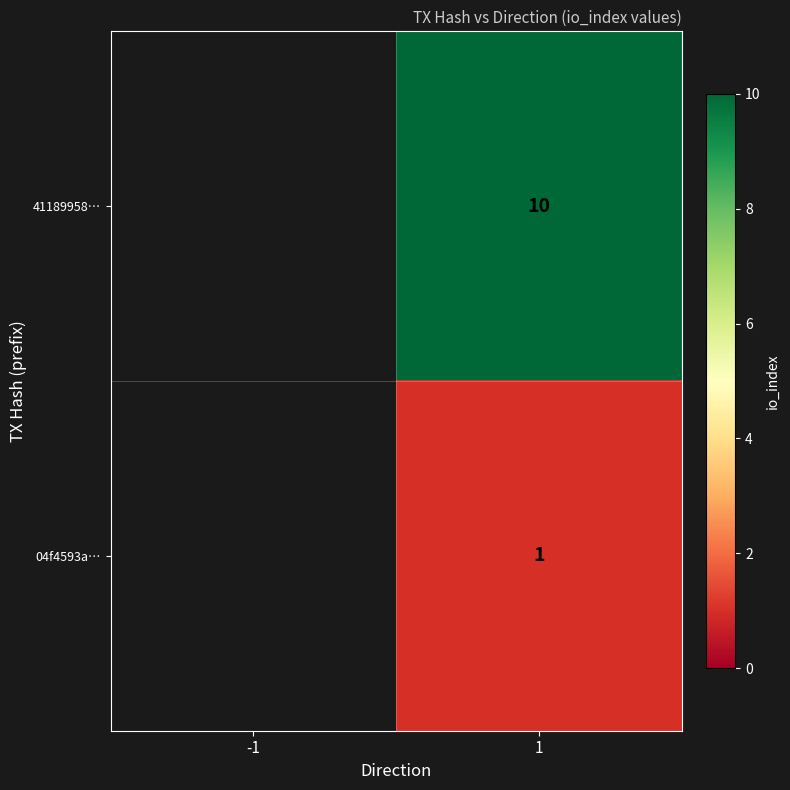

At 1, list the series in order from largest to smallest.

41189958…, 04f4593a…